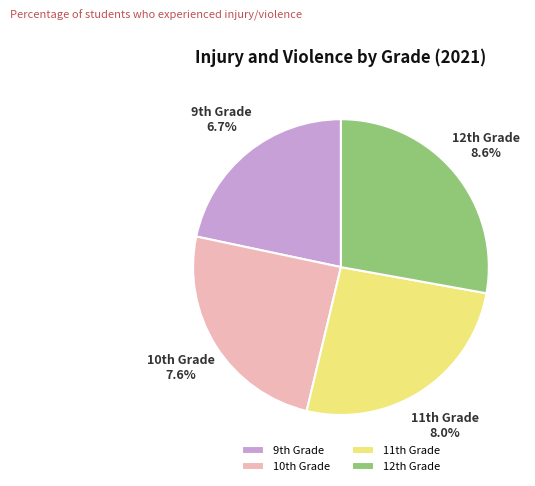

To the nearest percent, what is the average slice percentage?

25%